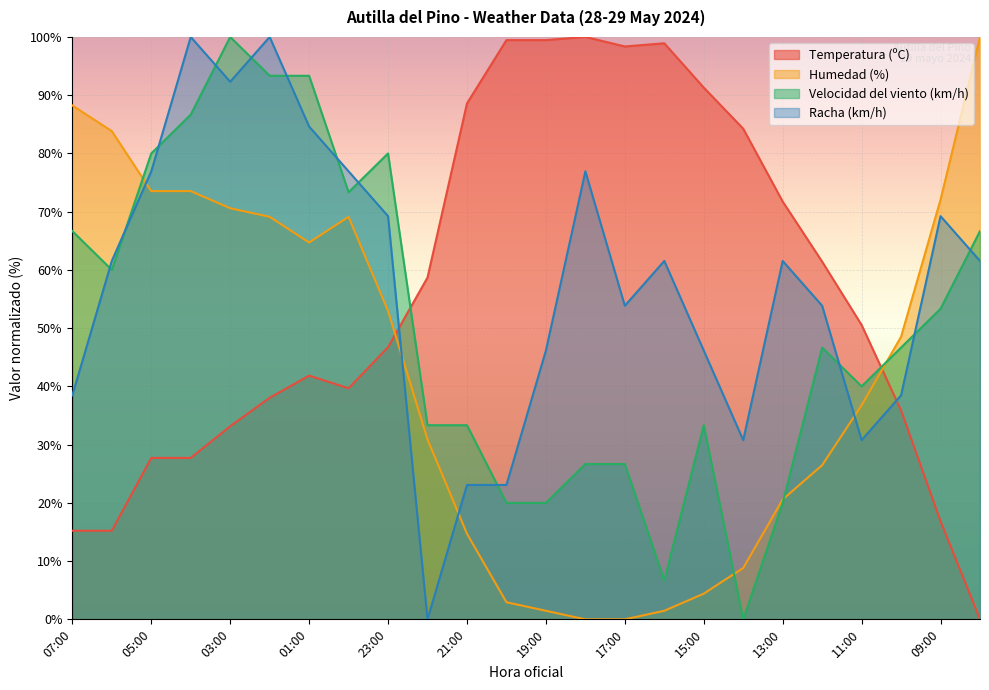

Is the value of Racha (km/h) at 13:00 greater than the value of Velocidad del viento (km/h) at 19:00?

Yes